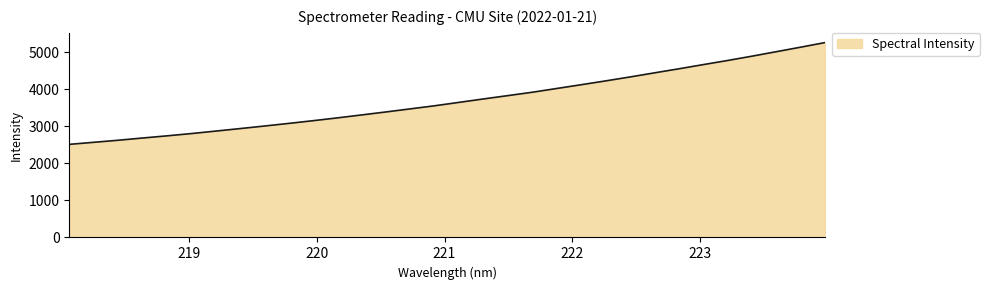

What is the difference between the maximum and minimum values?

2744.2